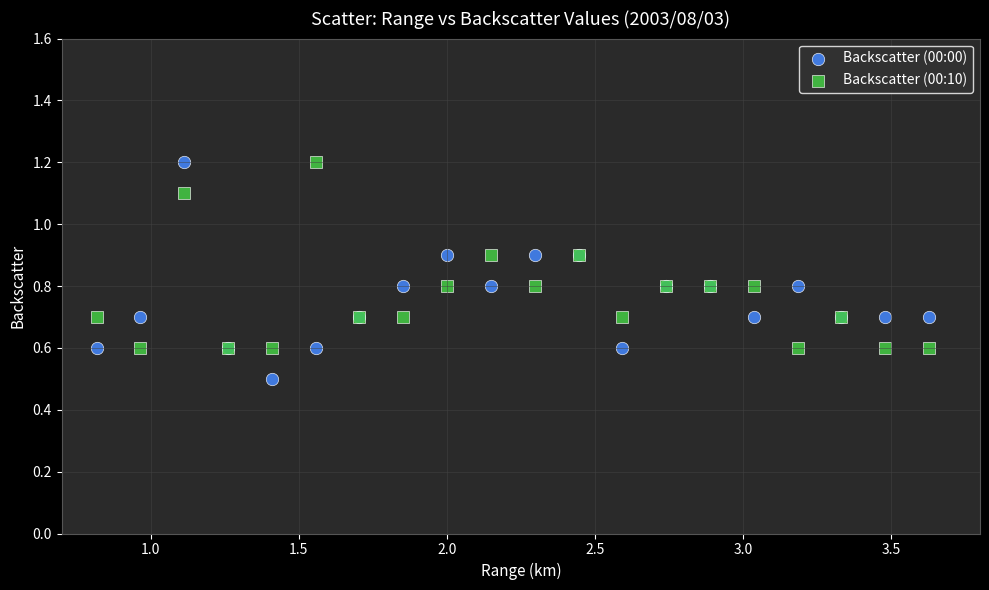

In the Backscatter (00:00) series, what Y value is closest to 0?

0.5